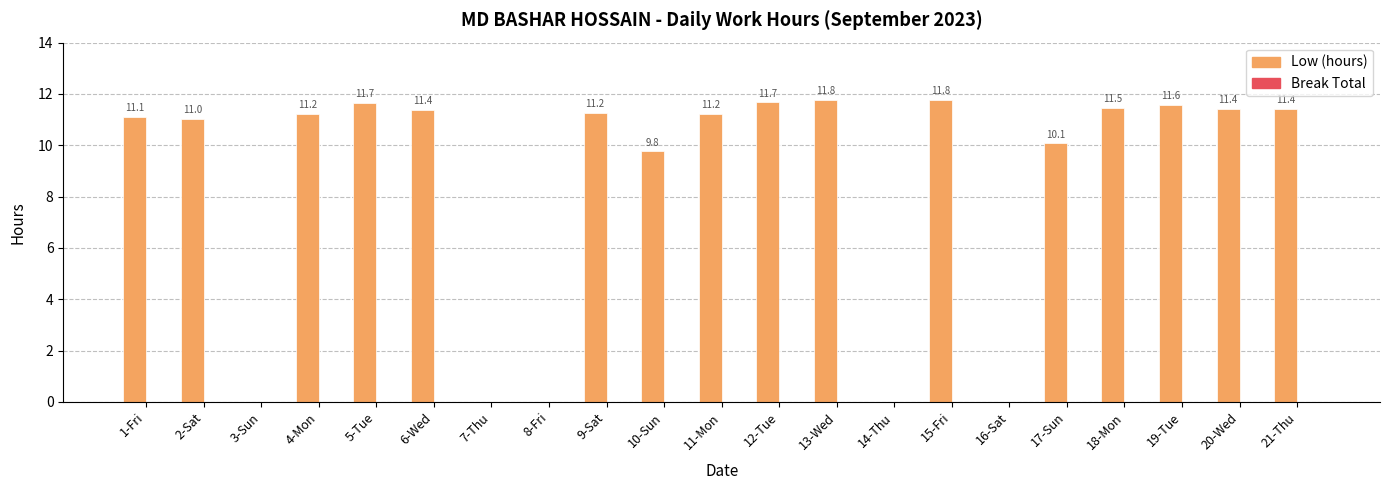

Between 6-Wed and 13-Wed, which is larger?

13-Wed